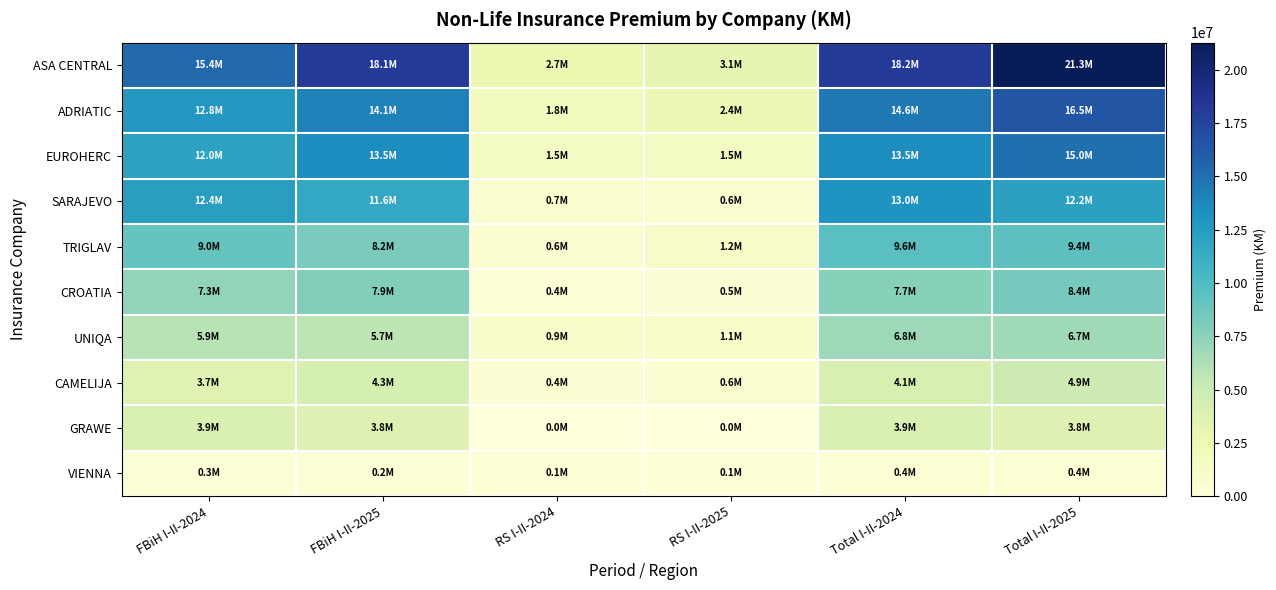

At which category is the sum across all series the highest?

Total I-II-2025